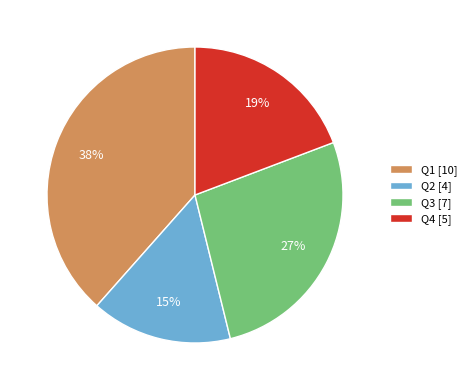

Is the sum of Q4 [5] and Q2 [4] greater than half?

No